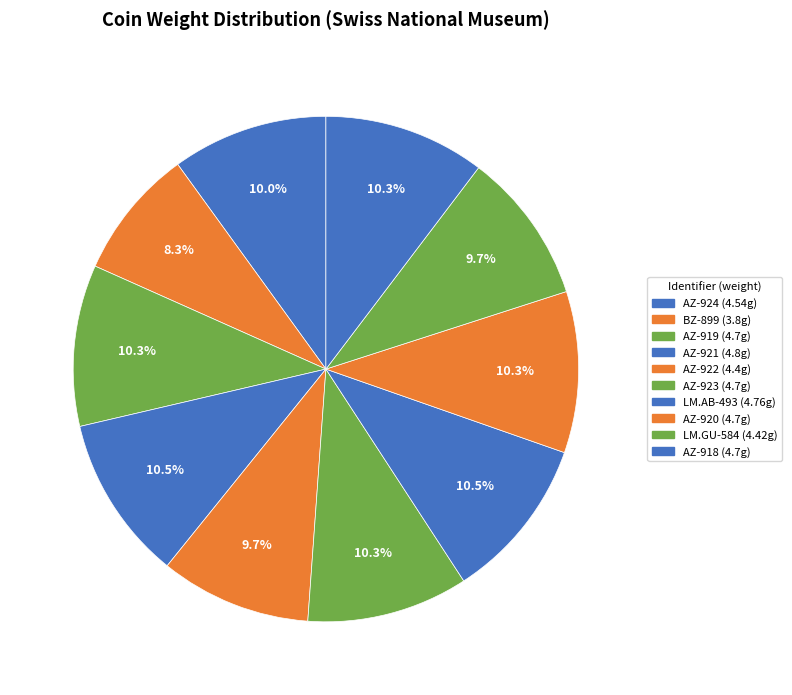

Count the number of slices in the pie.

10